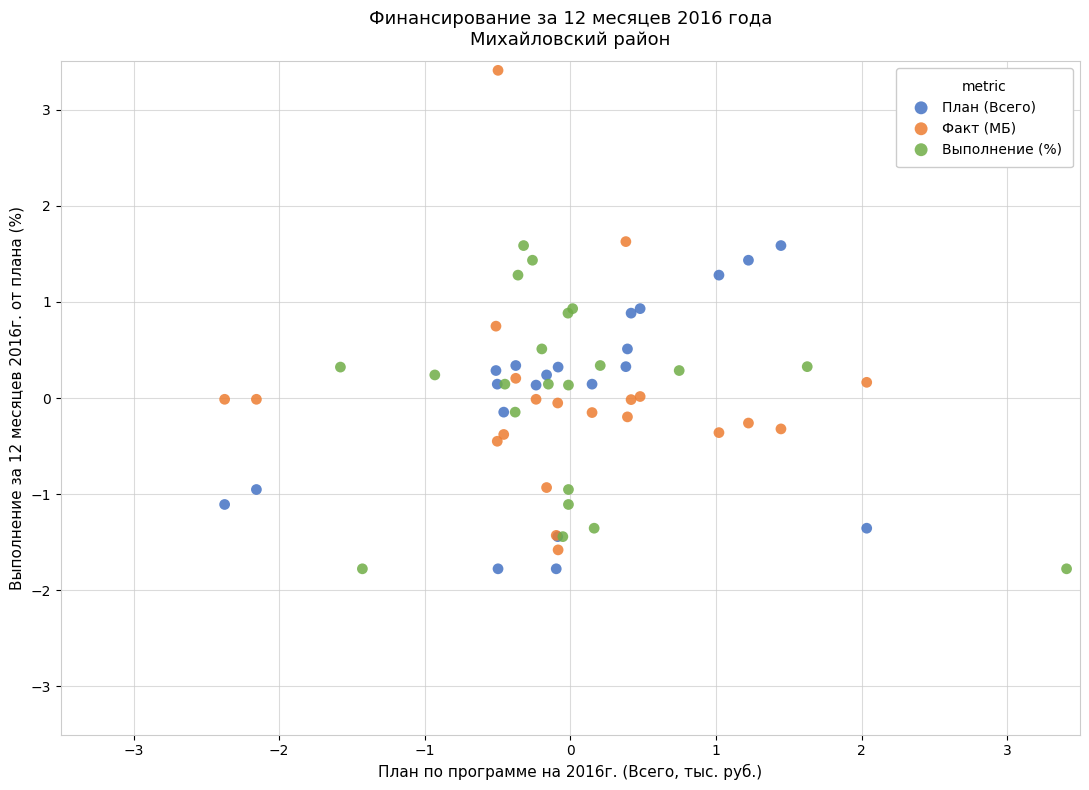

What are all the series names shown in the legend?

План (Всего), Факт (МБ), Выполнение (%)